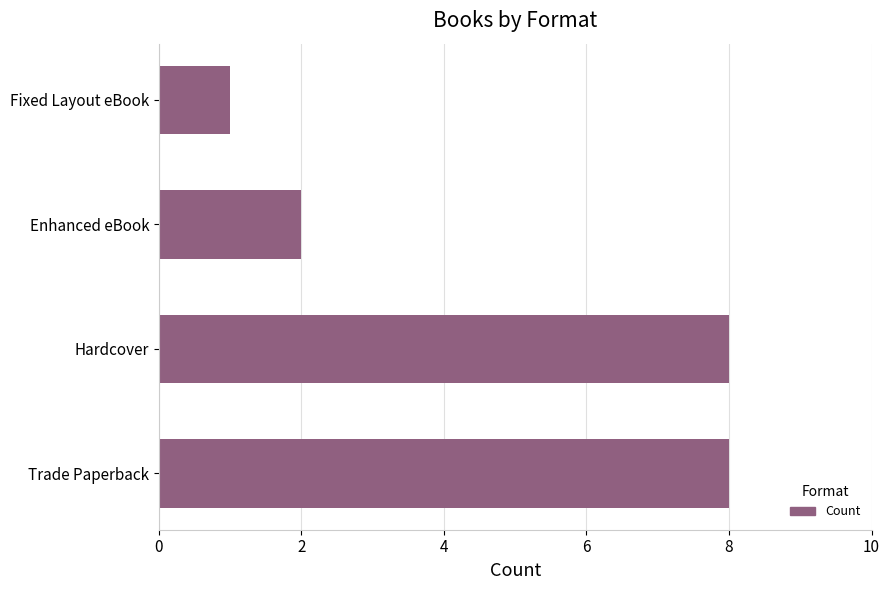

What is the difference between the maximum and minimum values?

7